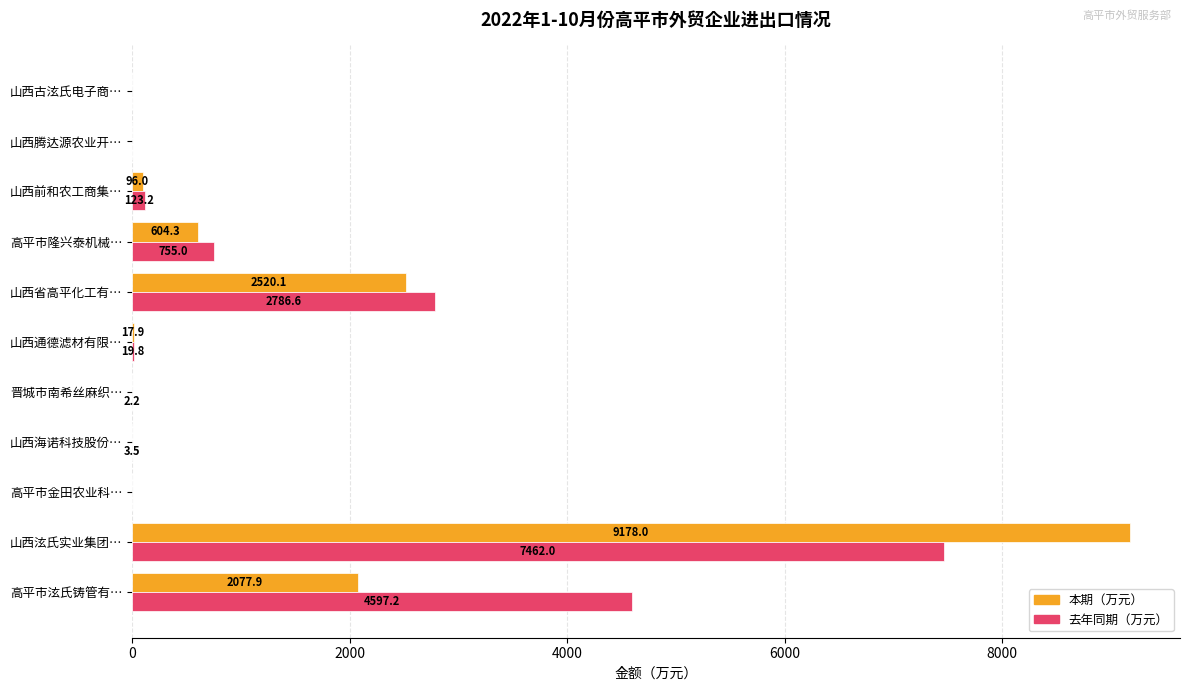

At which category is the sum across all series the highest?

山西泫氏实业集团…